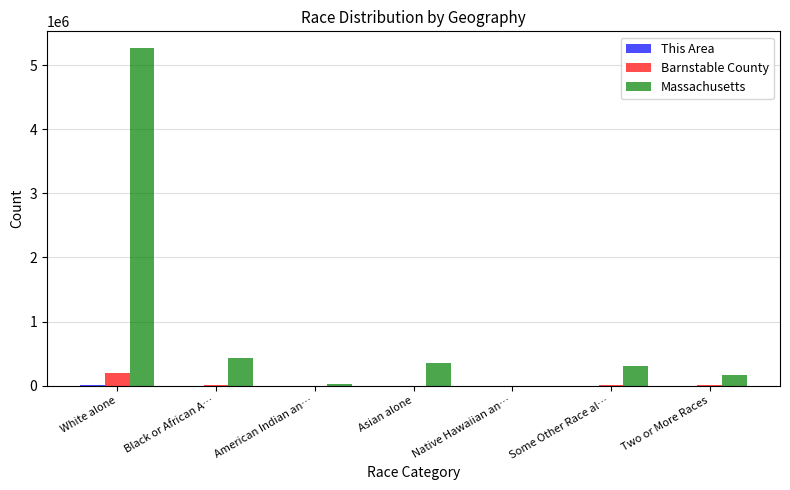

What is the sum of all Barnstable County values?

215888